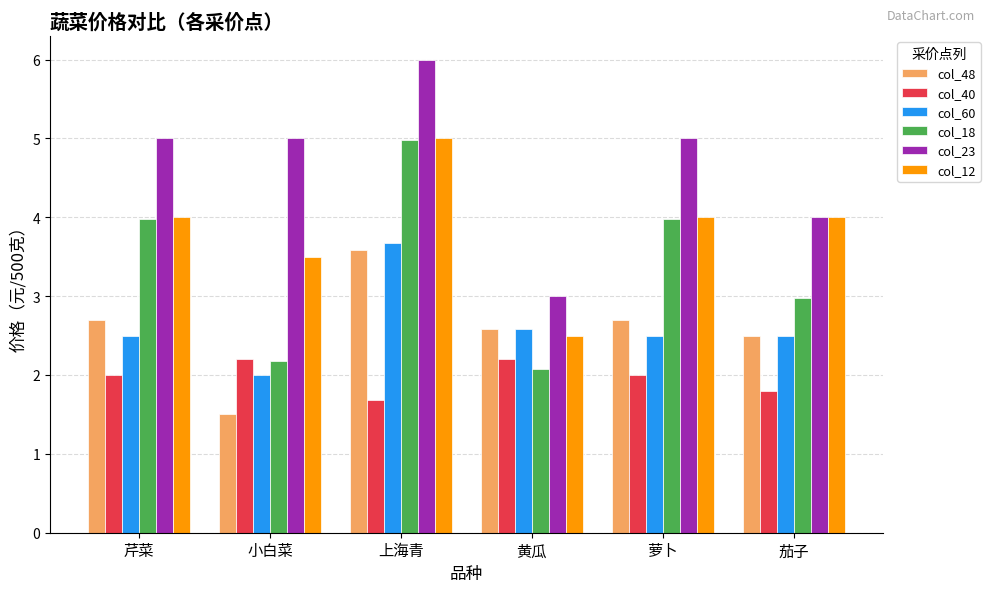

What is the value of the col_40 bar at the 5th from the left?

2.0